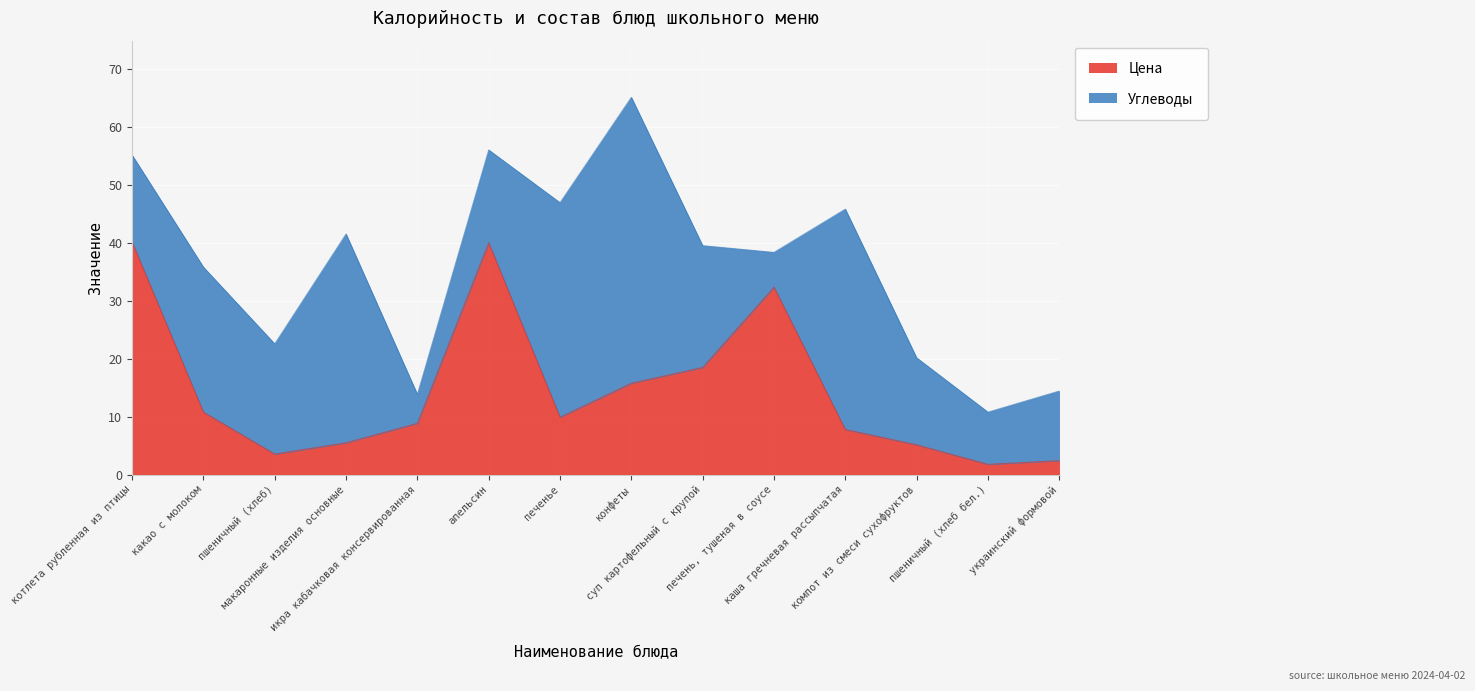

What is the value of the 14th point from the left?

2.4